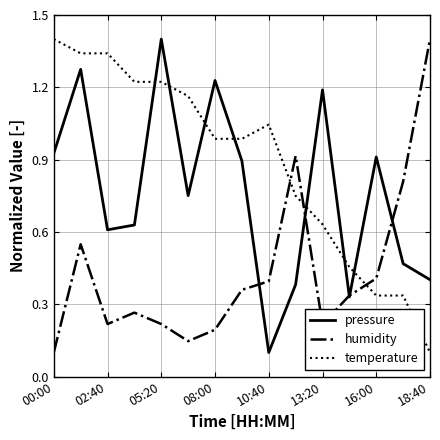

What is the maximum value for humidity?

1.4